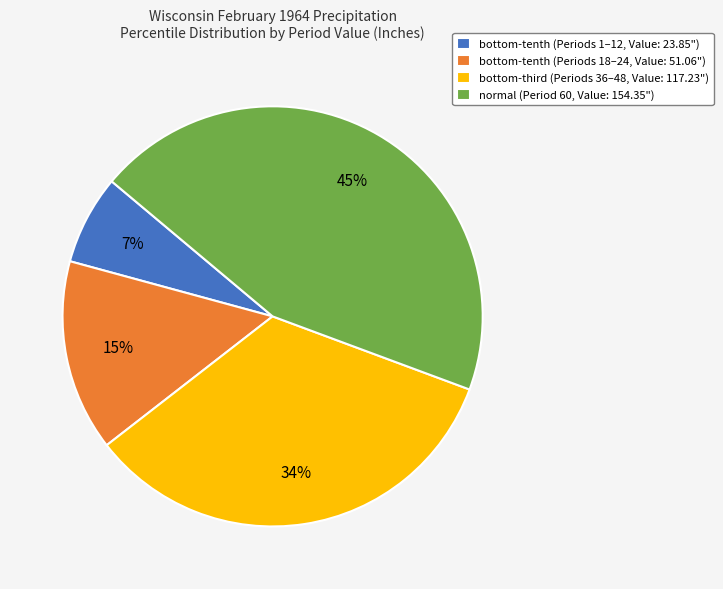

To the nearest percent, what is the difference between the largest and smallest slice percentages?

38%